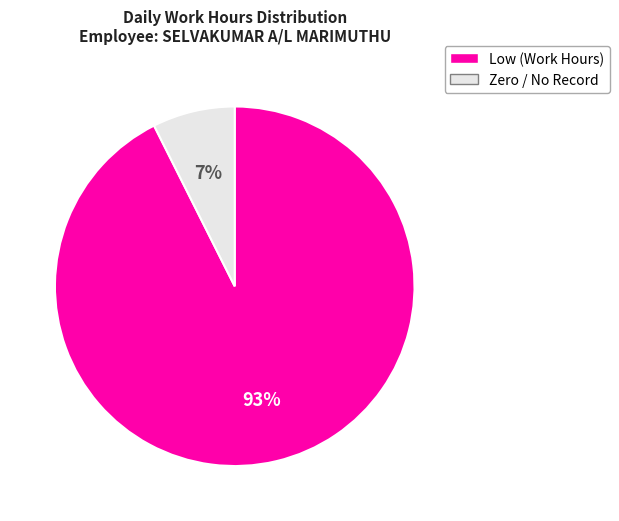

To the nearest percent, what is the average slice percentage?

50%